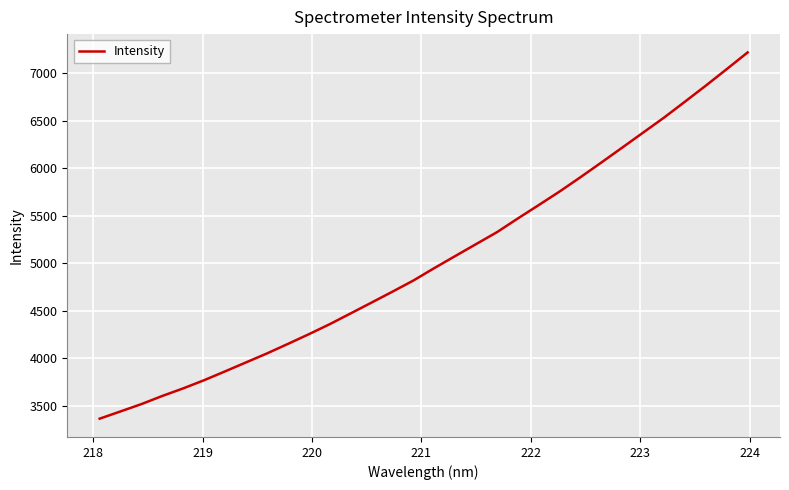

What is the difference between the maximum and minimum values?

3853.9